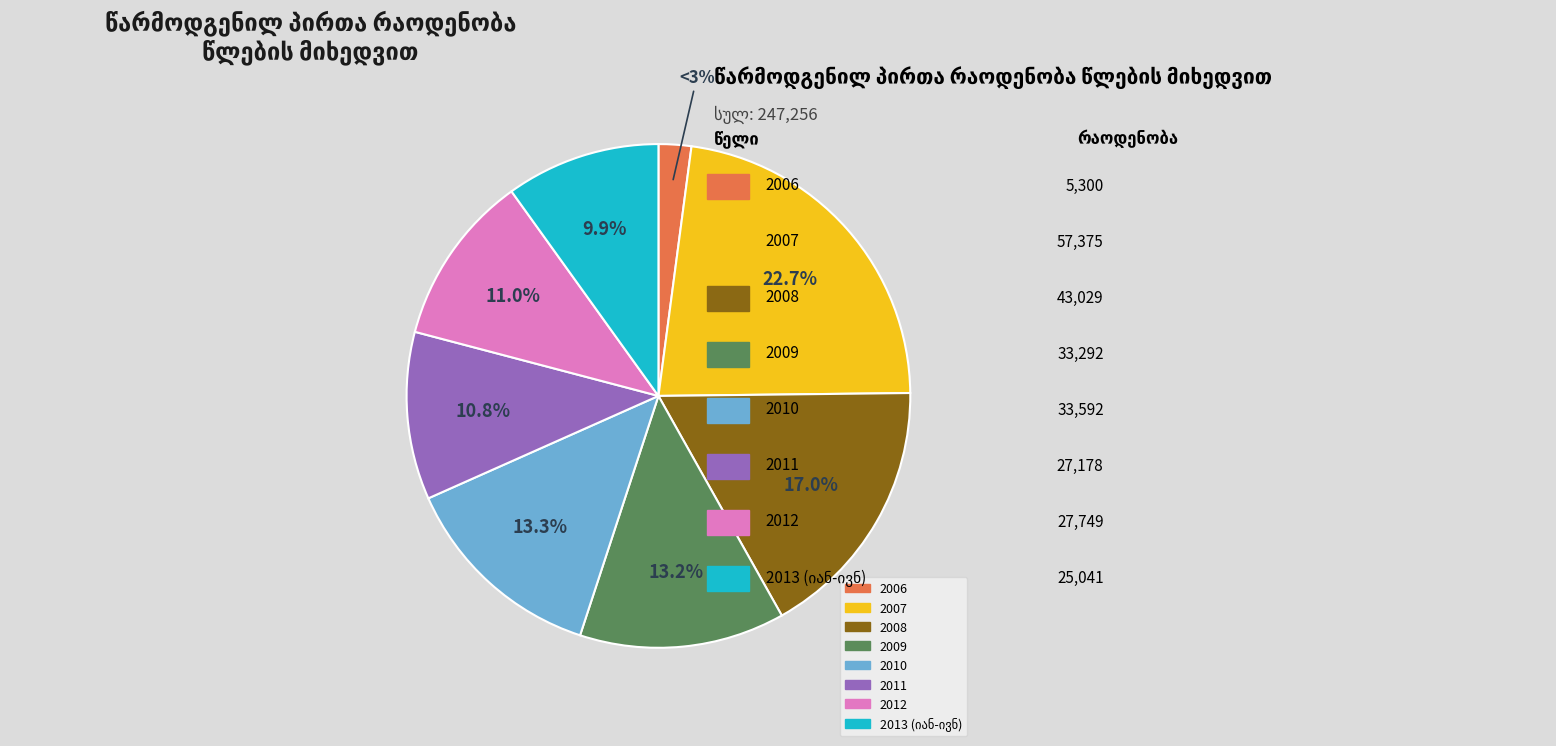

What is the ratio of the value at 2009 to the value at 2007?

0.6